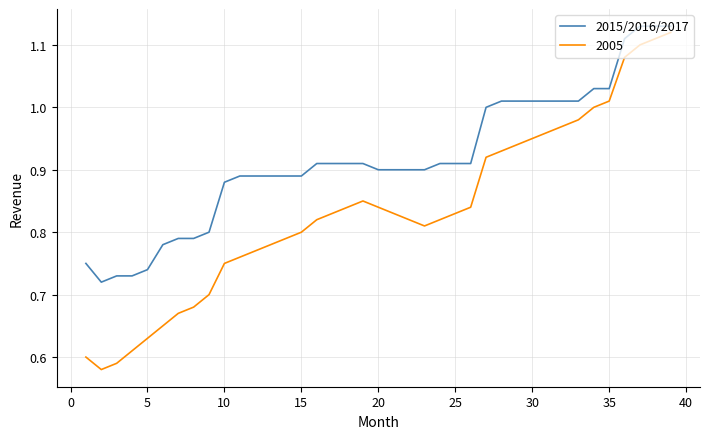

Which series has the widest spread of values?

2005